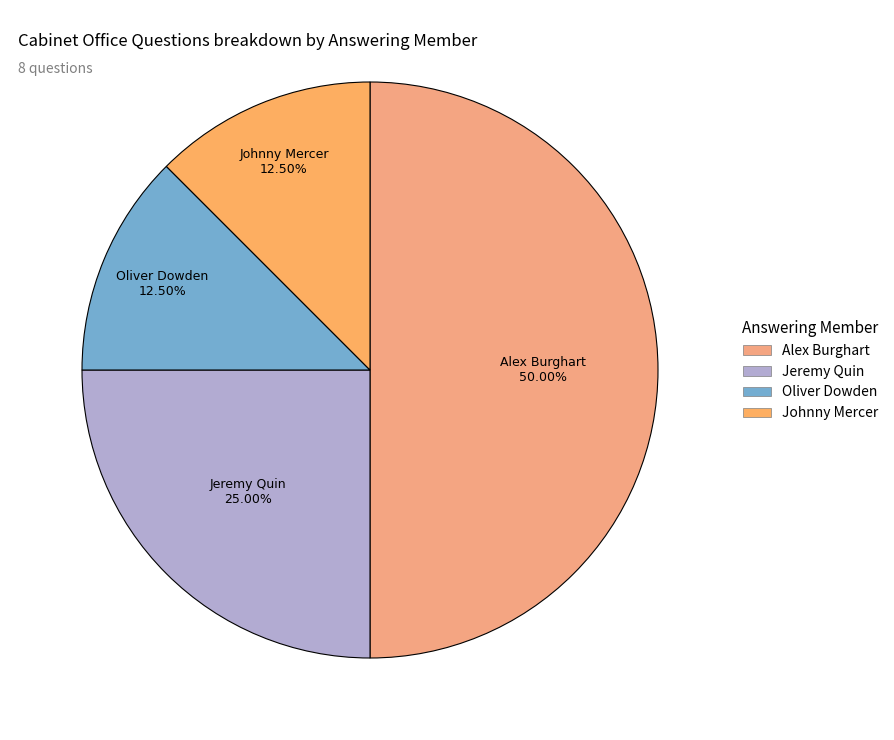

Count the number of slices in the pie.

4